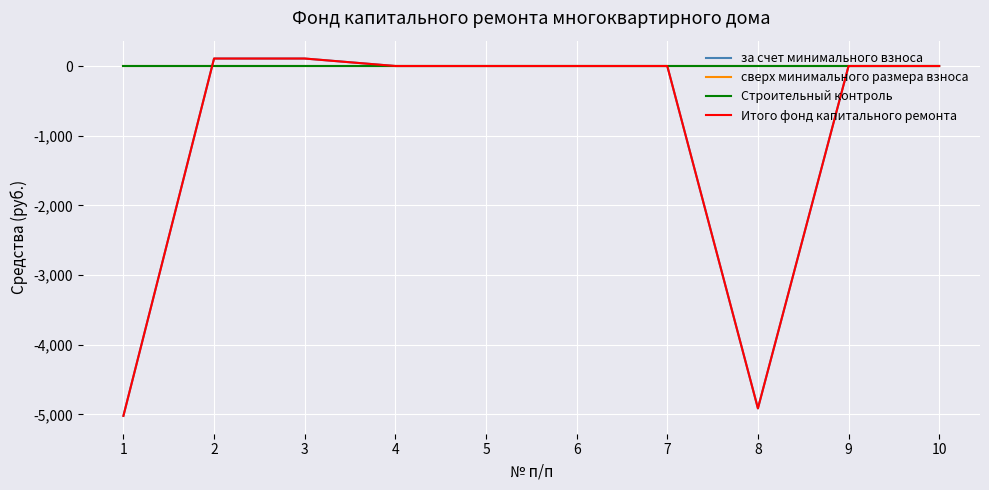

Does the chart have visible grid lines?

Yes